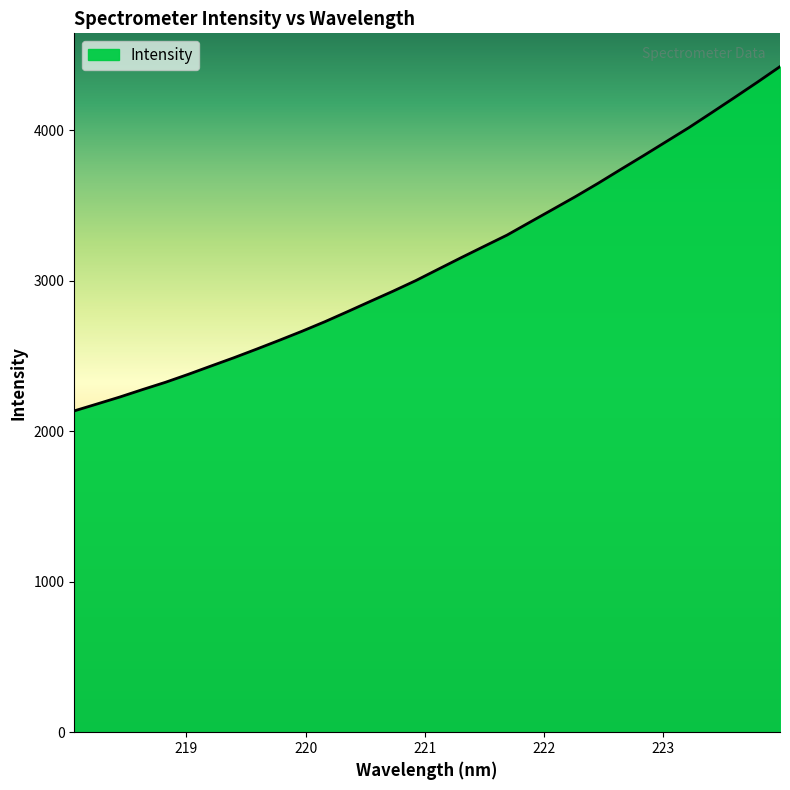

What is the difference between the maximum and second lowest values?

2242.1